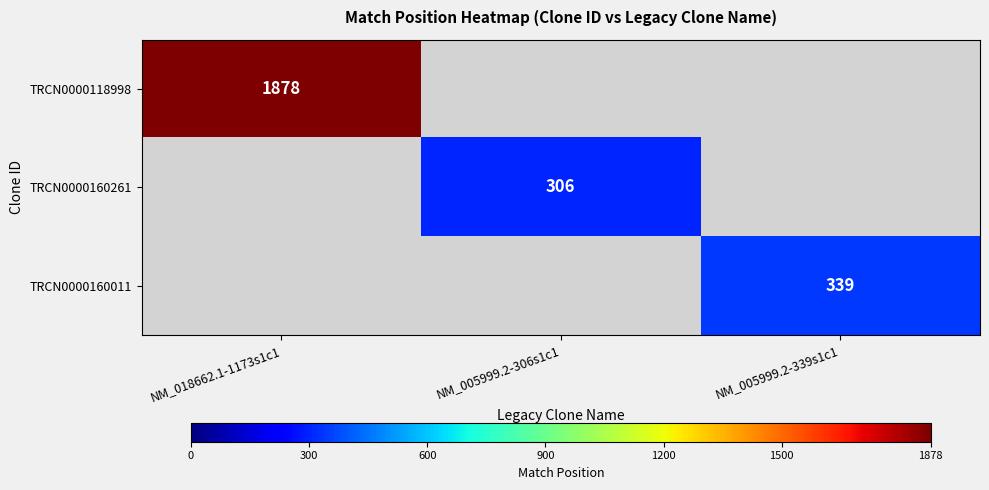

The value of TRCN0000160261 at NM_005999.2-306s1c1 is 306. True or false?

True